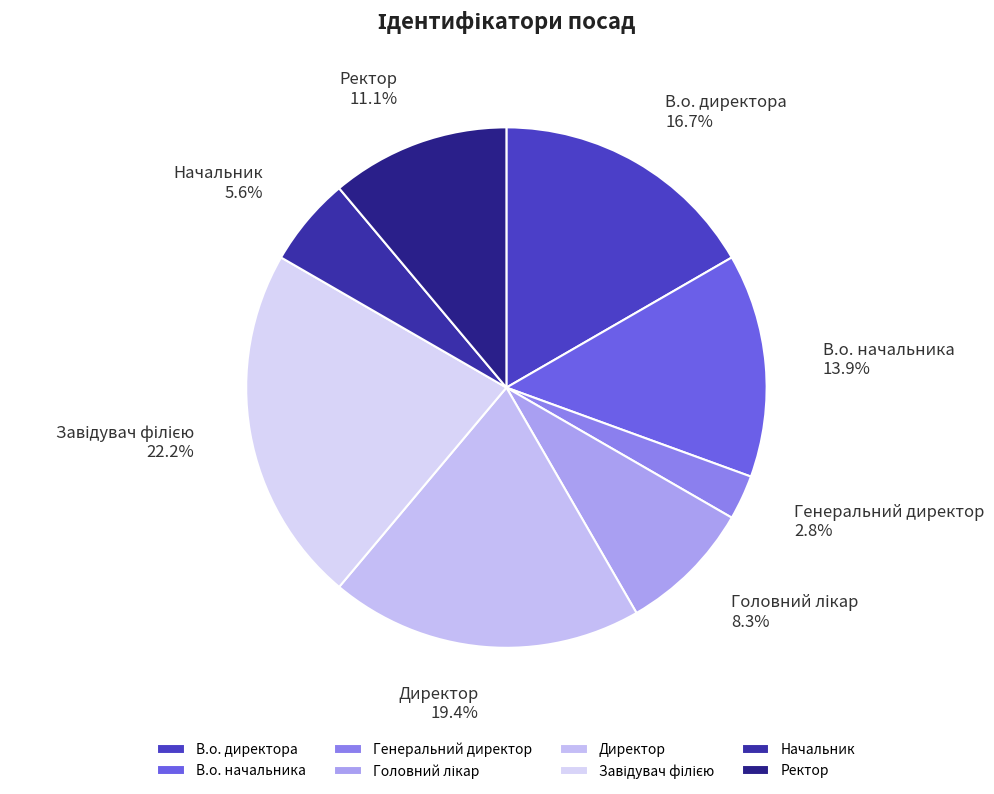

To the nearest percent, what is the difference between the largest and smallest slice percentages?

19%